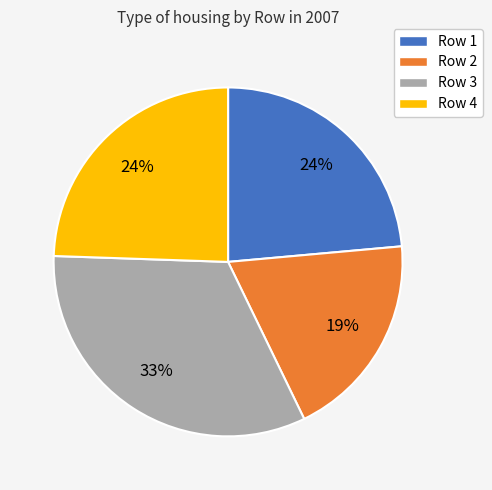

What is the largest slice in the pie chart?

Row 3